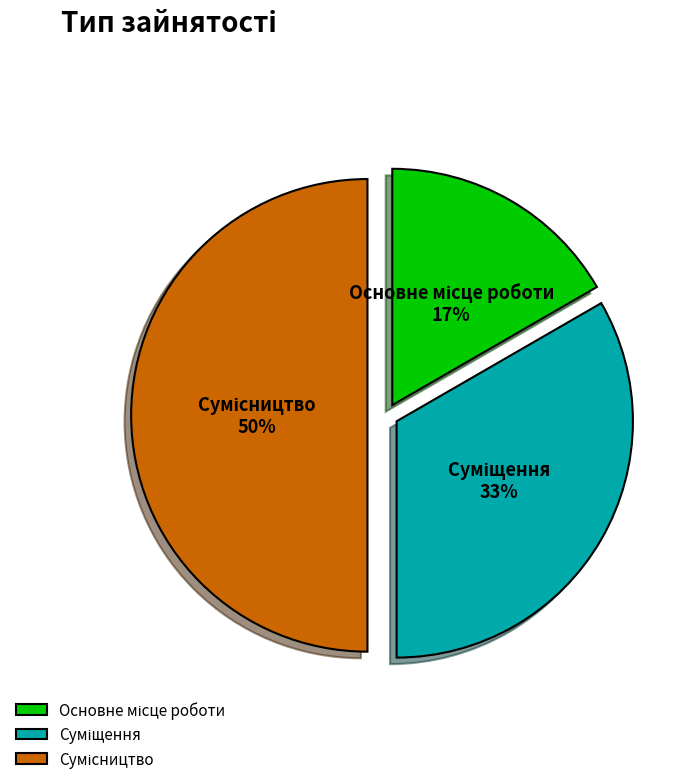

To the nearest percent, what is the difference between the largest and smallest slice percentages?

33%